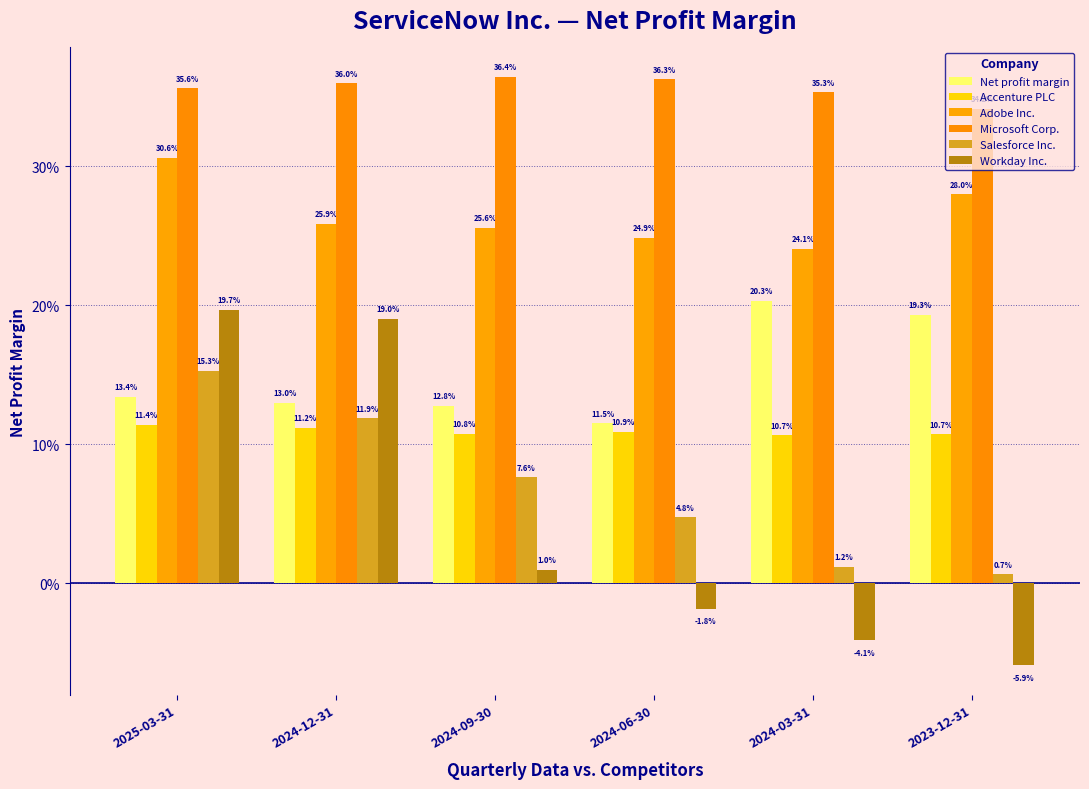

Does the chart contain any negative values?

Yes